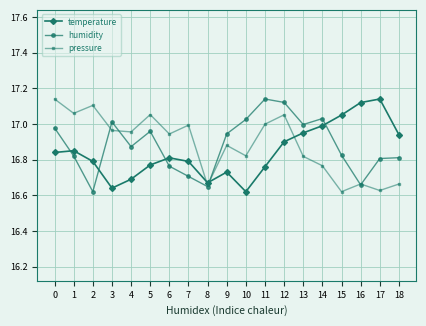

The humidity series shows 9.1 at 0. True or false?

False